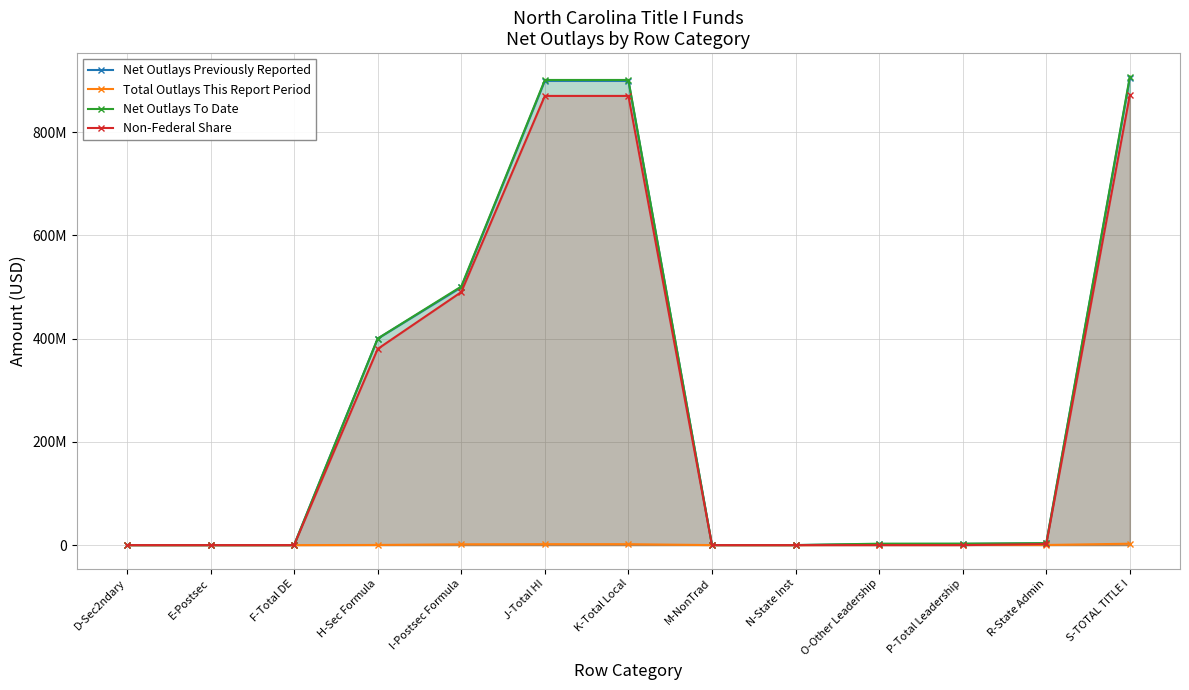

True or false: Net Outlays Previously Reported has a value of 904975123.1 at S-TOTAL TITLE I.

True